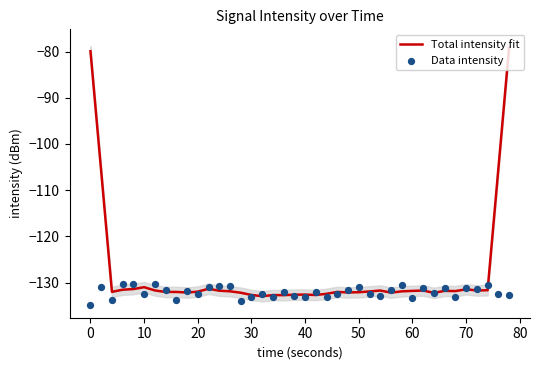

What is the highest value of the Total intensity fit series?

-79.1